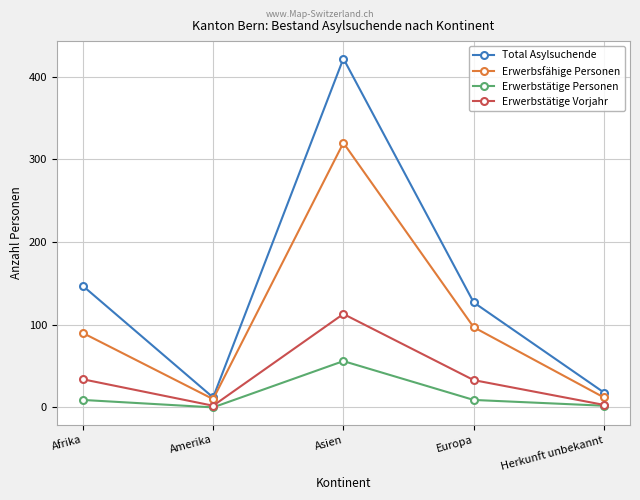

What is the sum of all Erwerbstätige Vorjahr values?

185